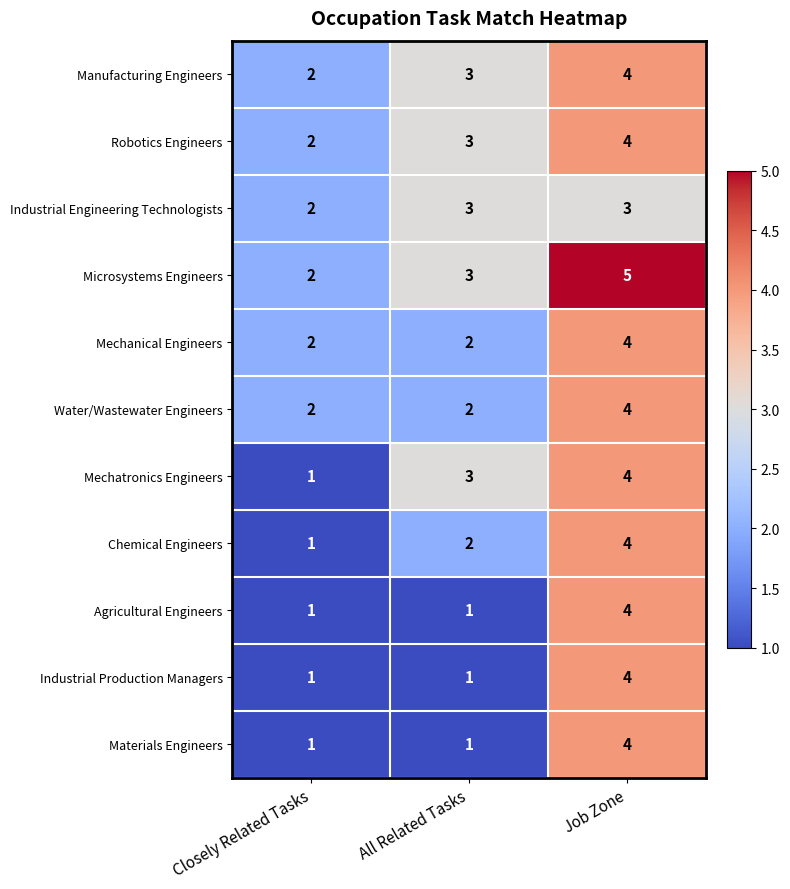

What is the sum of all Manufacturing Engineers values?

9